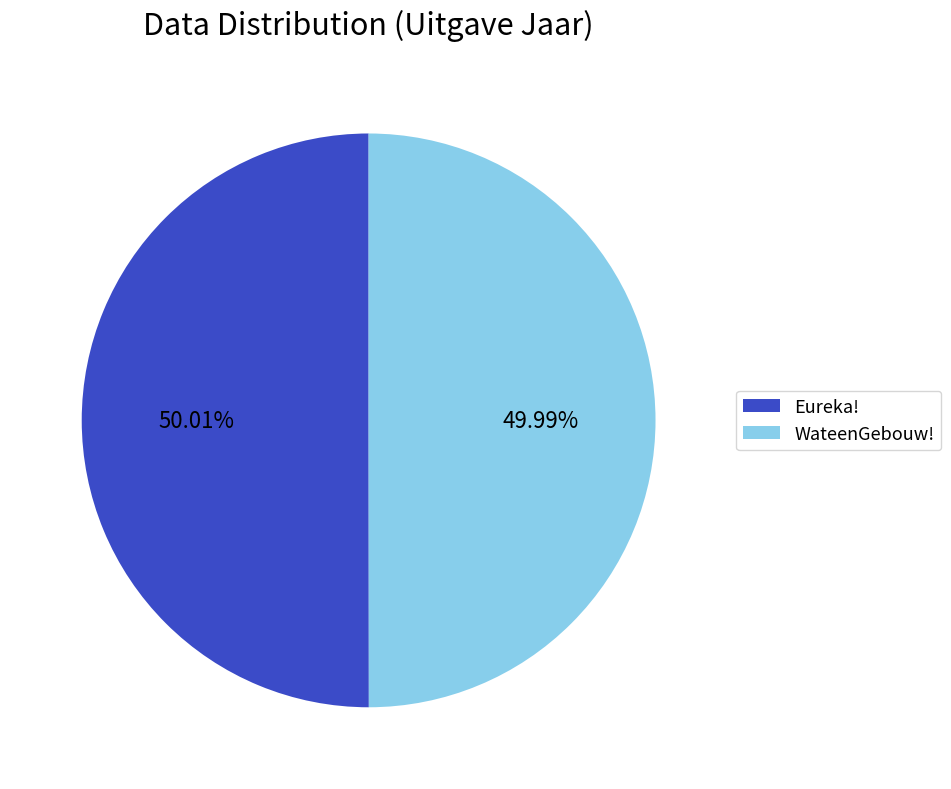

To the nearest percent, what is the average slice percentage?

50%